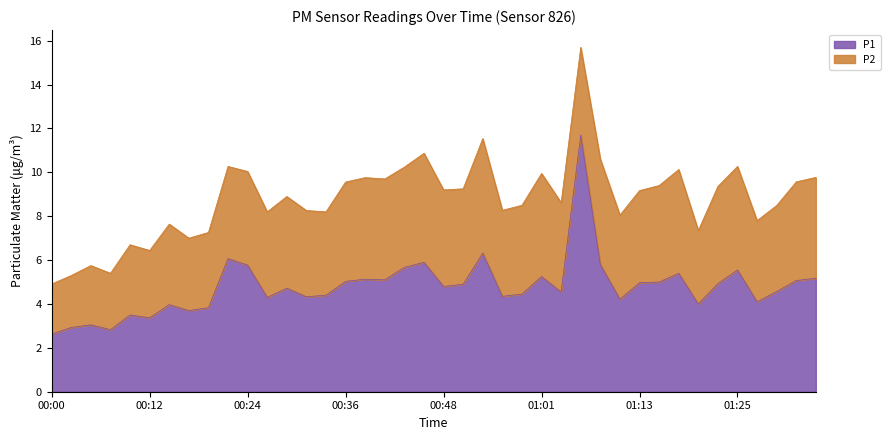

What position from the right is 00:56?

17